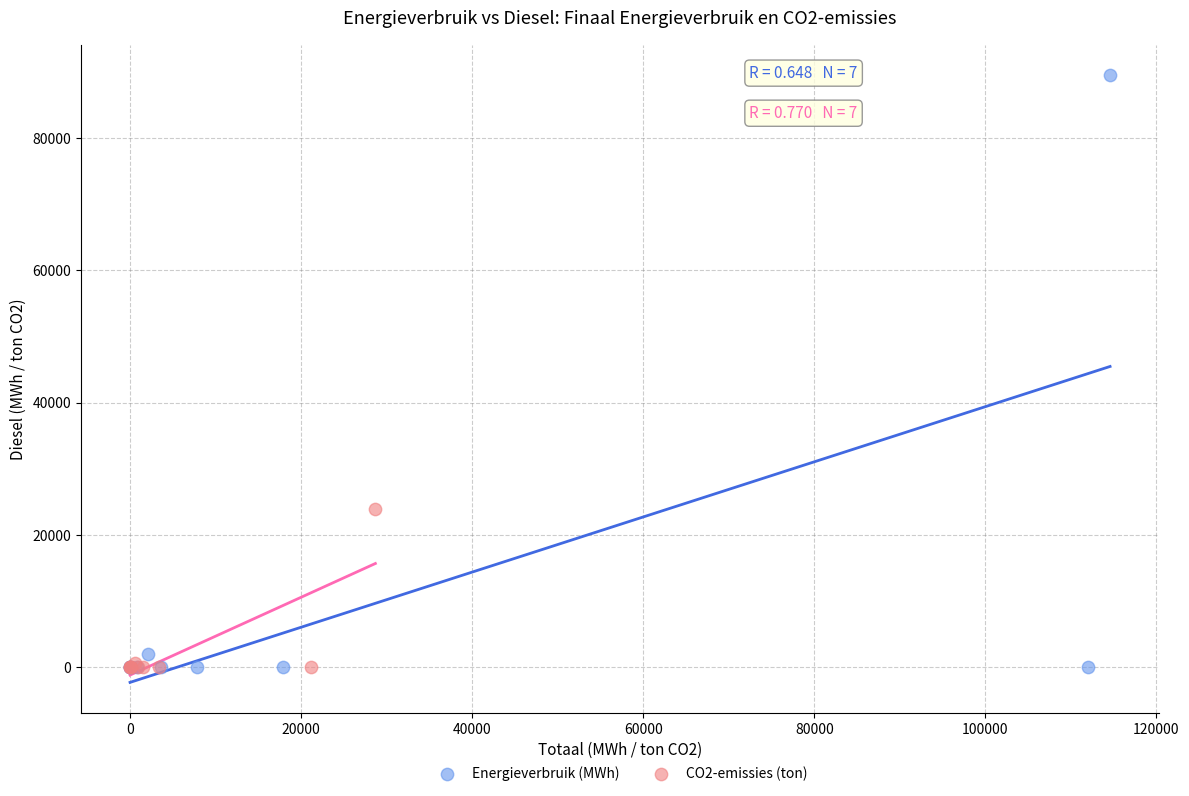

Which series has the widest spread of Y values?

Energieverbruik (MWh)